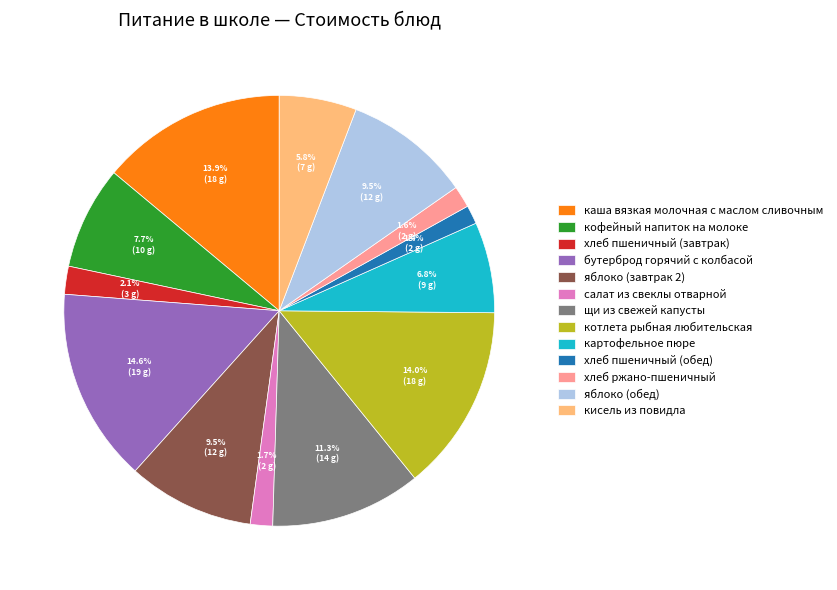

Is there a majority slice in this chart?

No